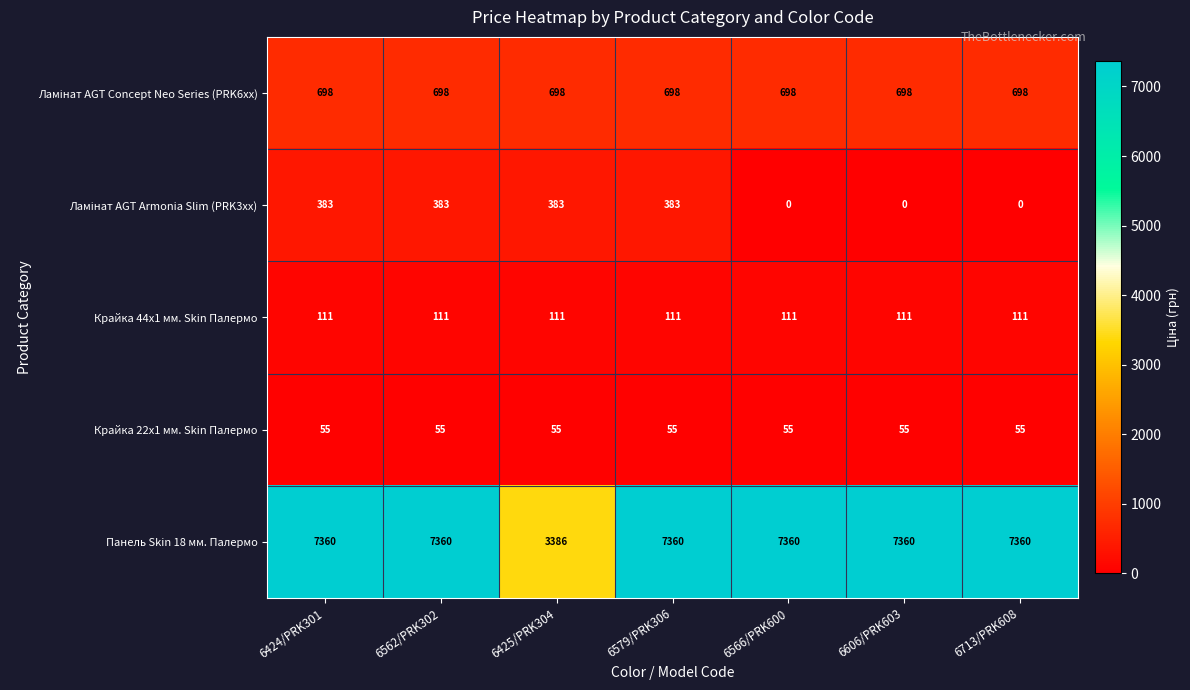

What is the average value of the Панель Skin 18 мм. Палермо series?

6792